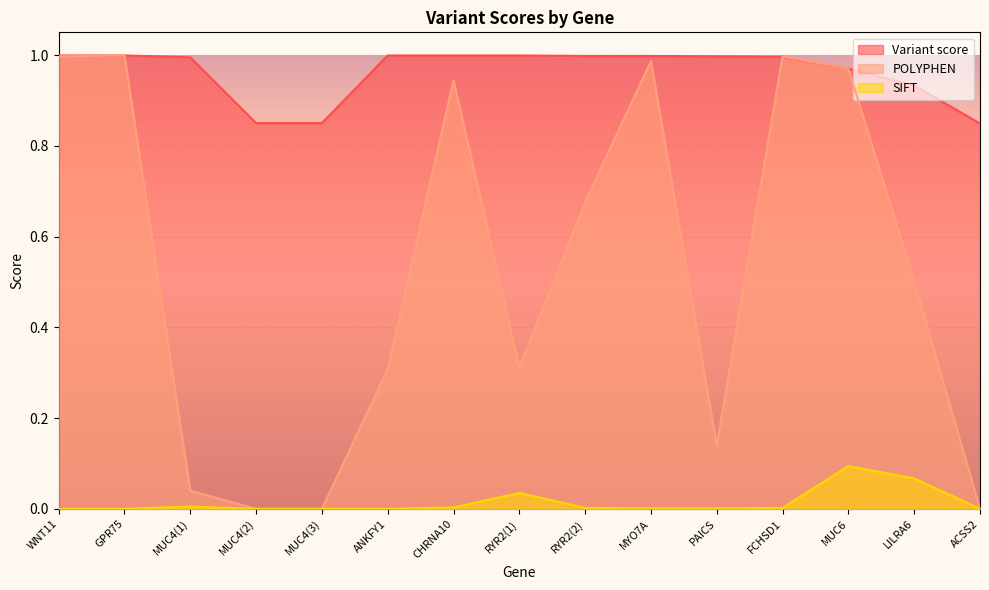

The value of Variant score at PAICS is 0.6. True or false?

False